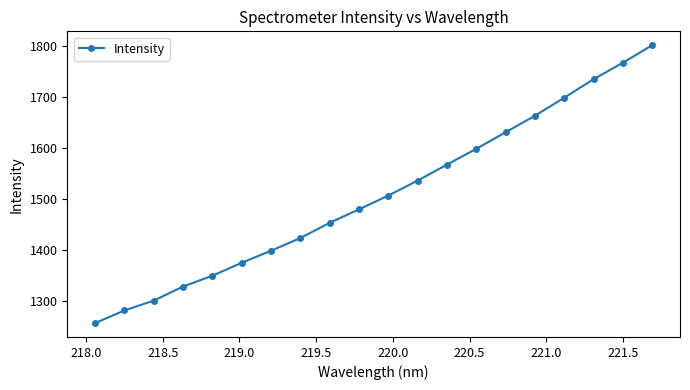

What is the value of the 14th point from the left?

1598.0